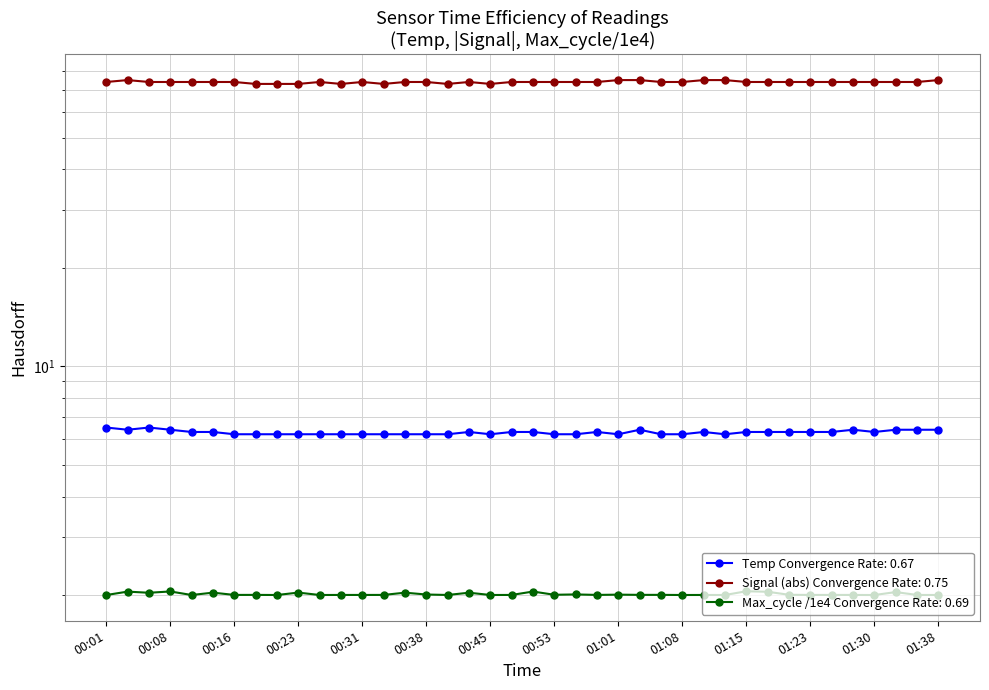

True or false: Signal and Temp cross at least once.

False